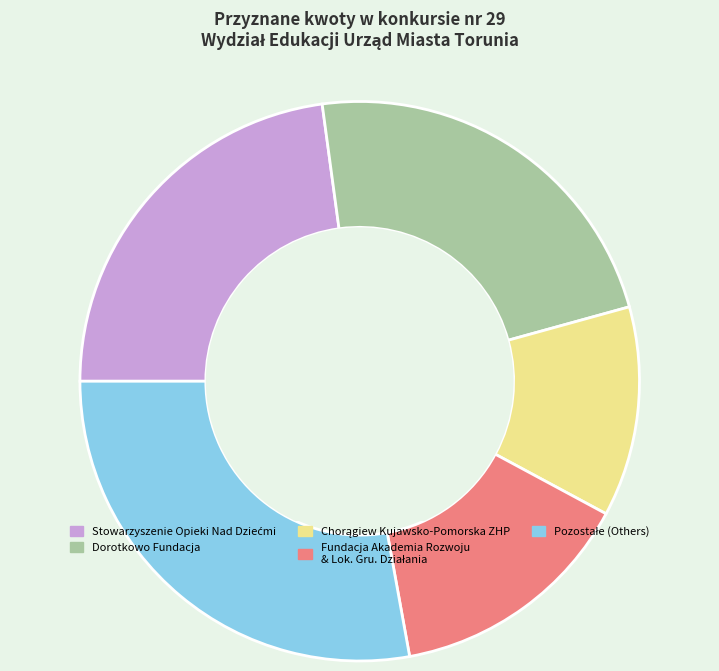

True or false: Dorotkowo Fundacja accounts for 10% of the total.

False